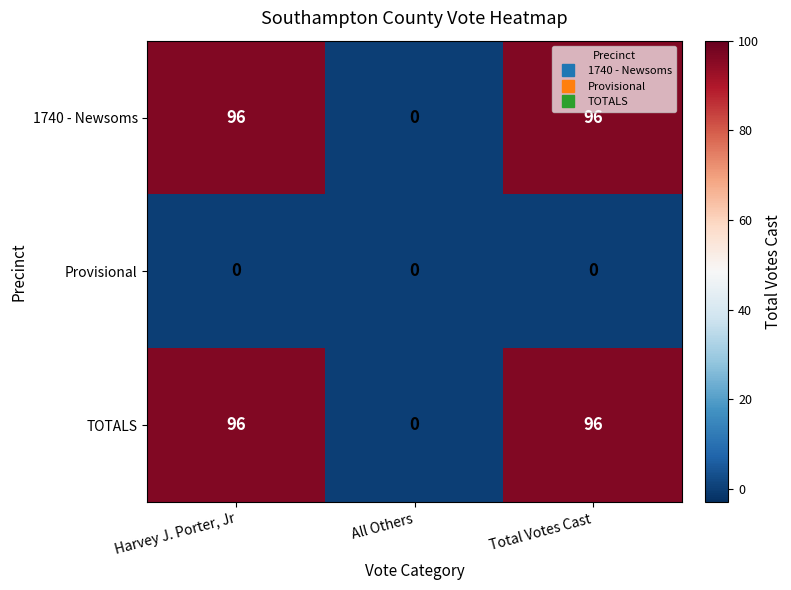

What is the sum of the 1740 - Newsoms values at All Others and Total Votes Cast?

96